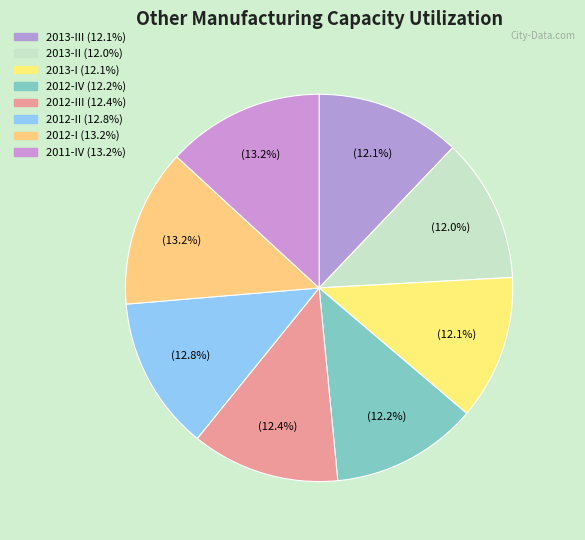

How many slices are in this pie chart?

8